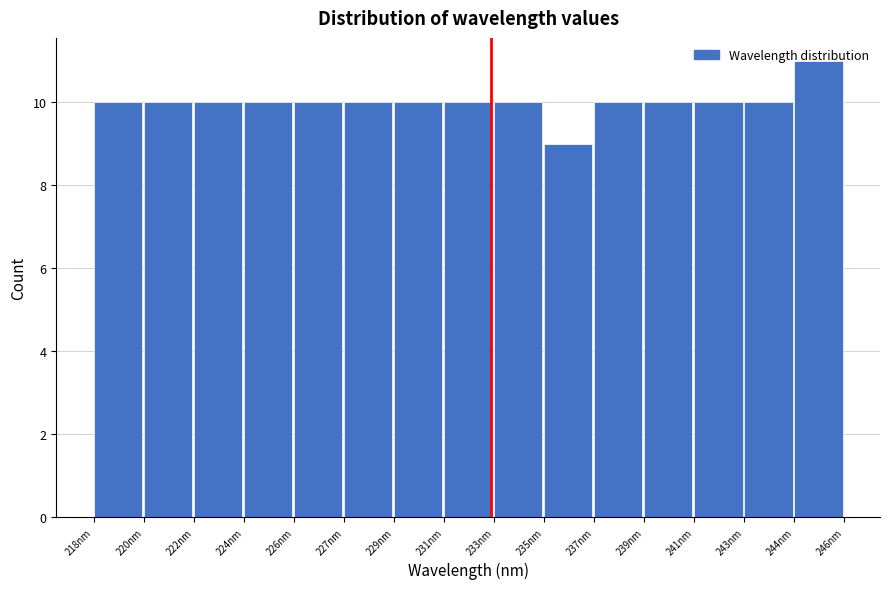

Between 244nm and 222nm, which is larger?

244nm